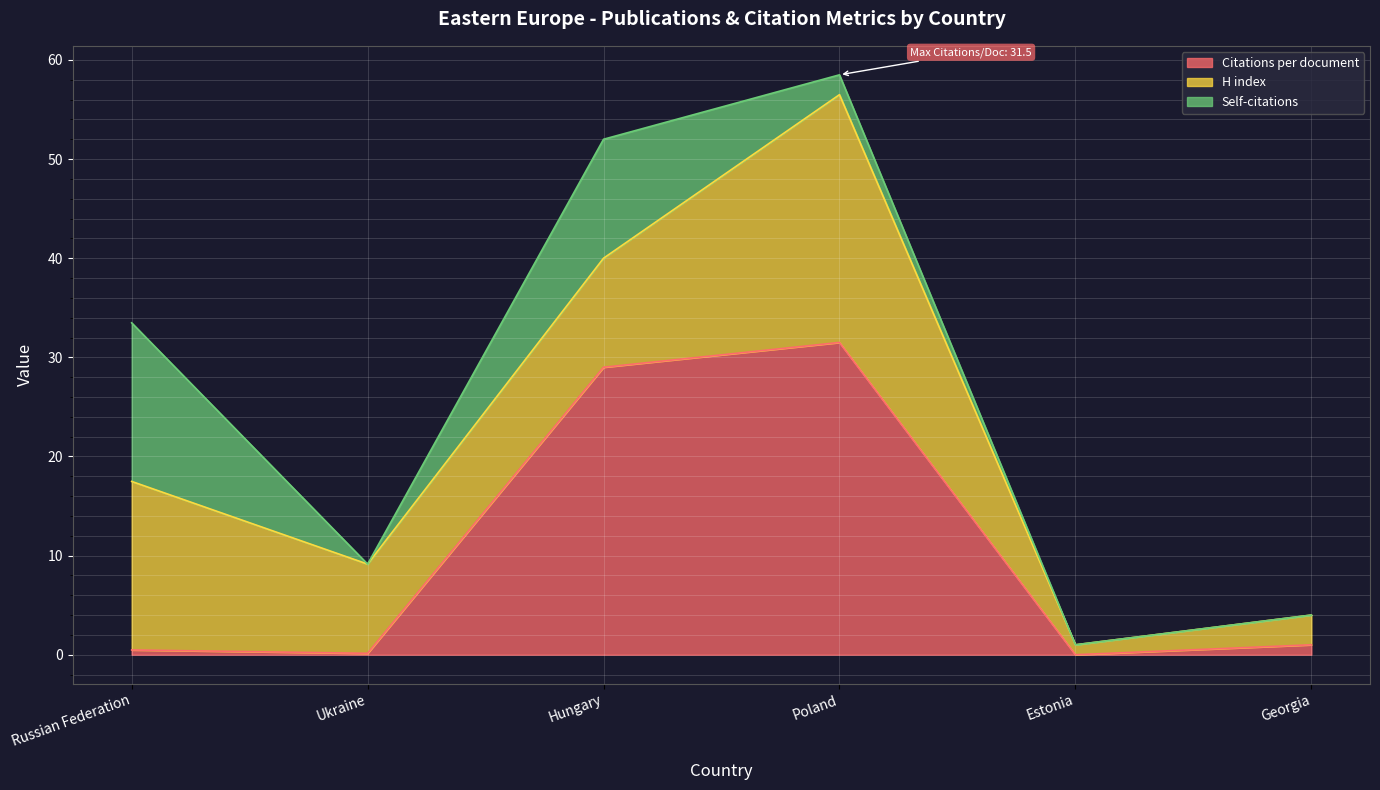

How many values in Citations per document are above zero?

5